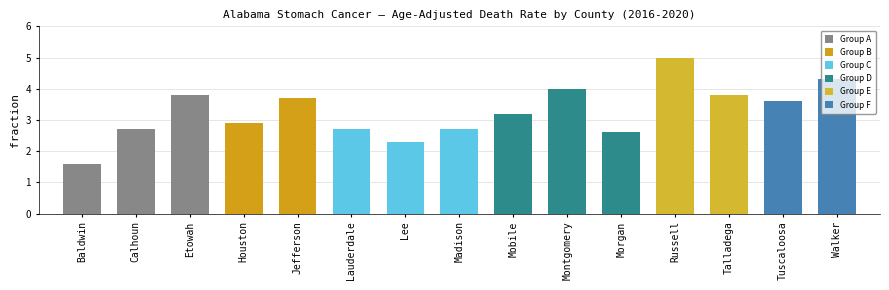

Between Lee and Walker, which is larger?

Walker